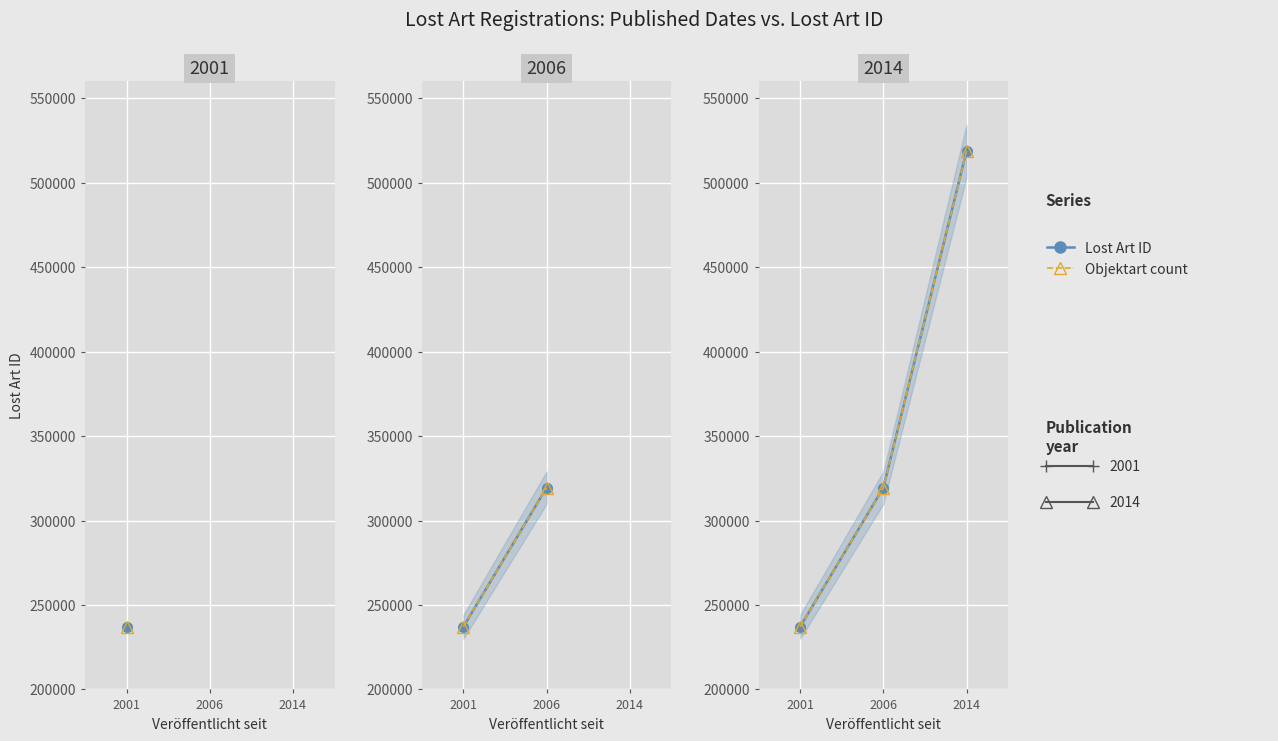

What is the sum of all Lost Art ID values?

1075419